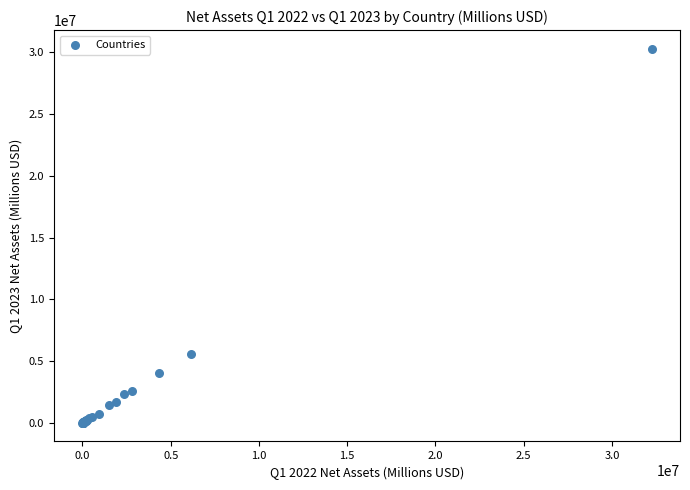

What Y value in the scatter plot is closest to 15142122?

5599198